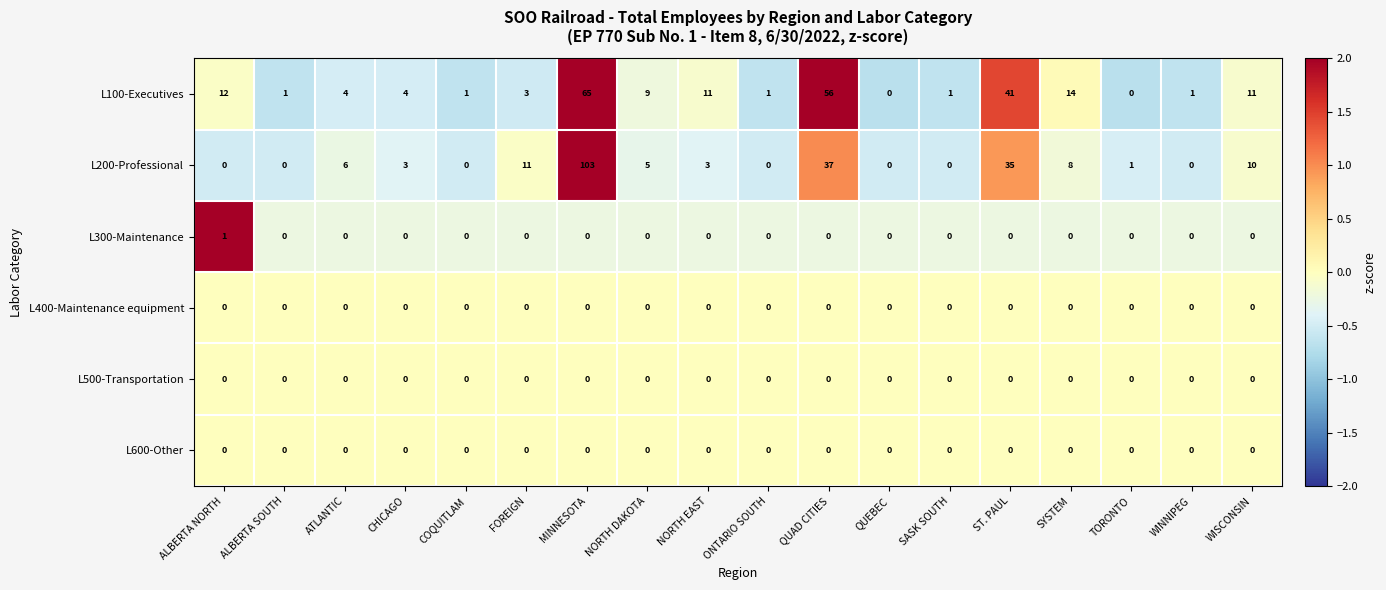

The L100-Executives series shows 9 at NORTH DAKOTA. True or false?

True